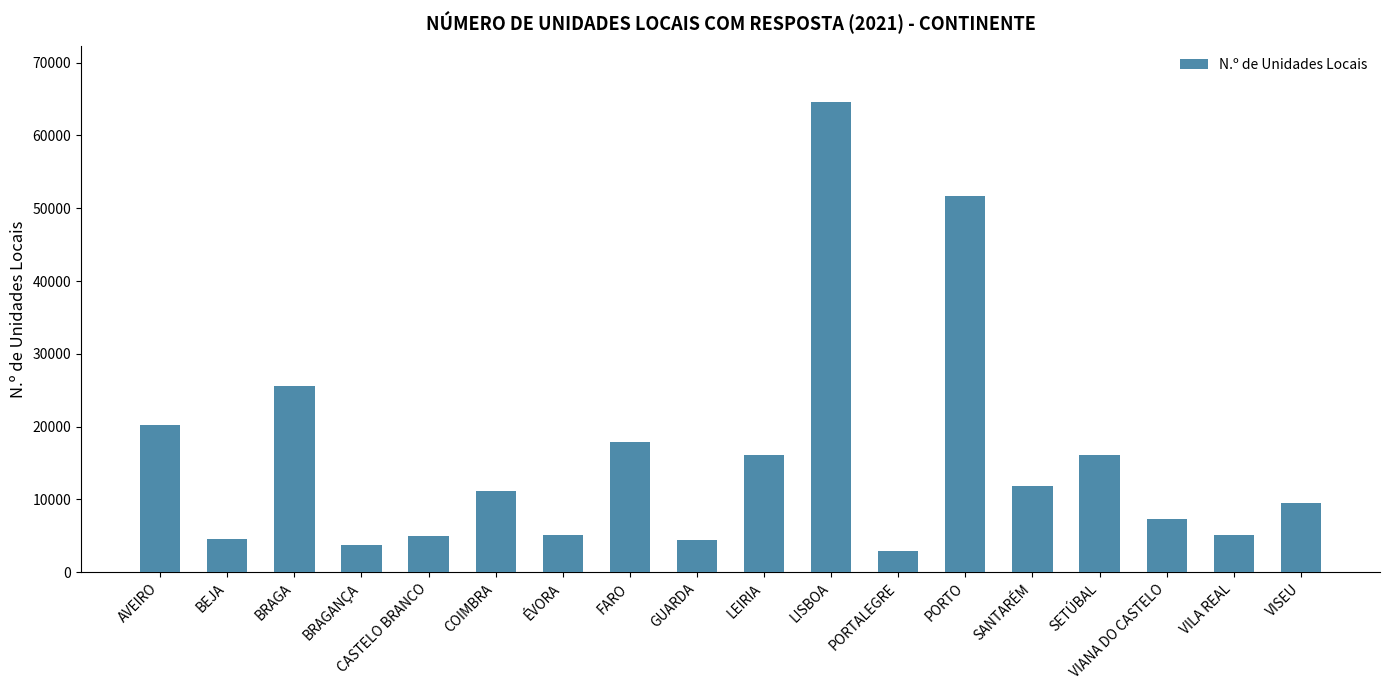

How many distinct data groups are displayed?

1